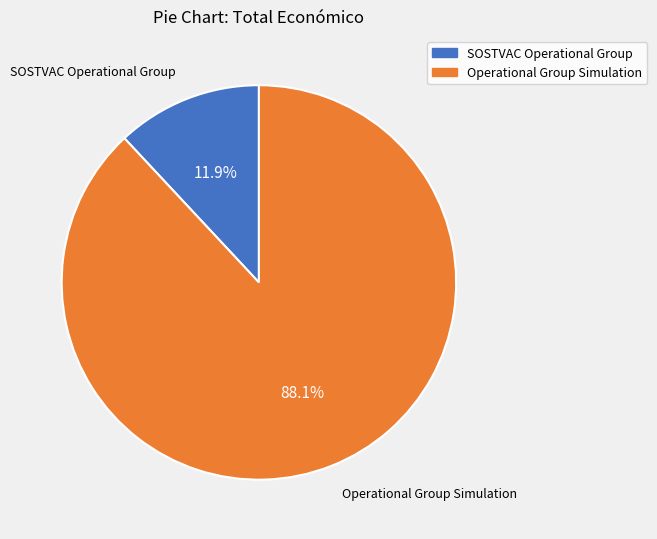

Combined, do SOSTVAC Operational Group and Operational Group Simulation account for over 50%?

Yes